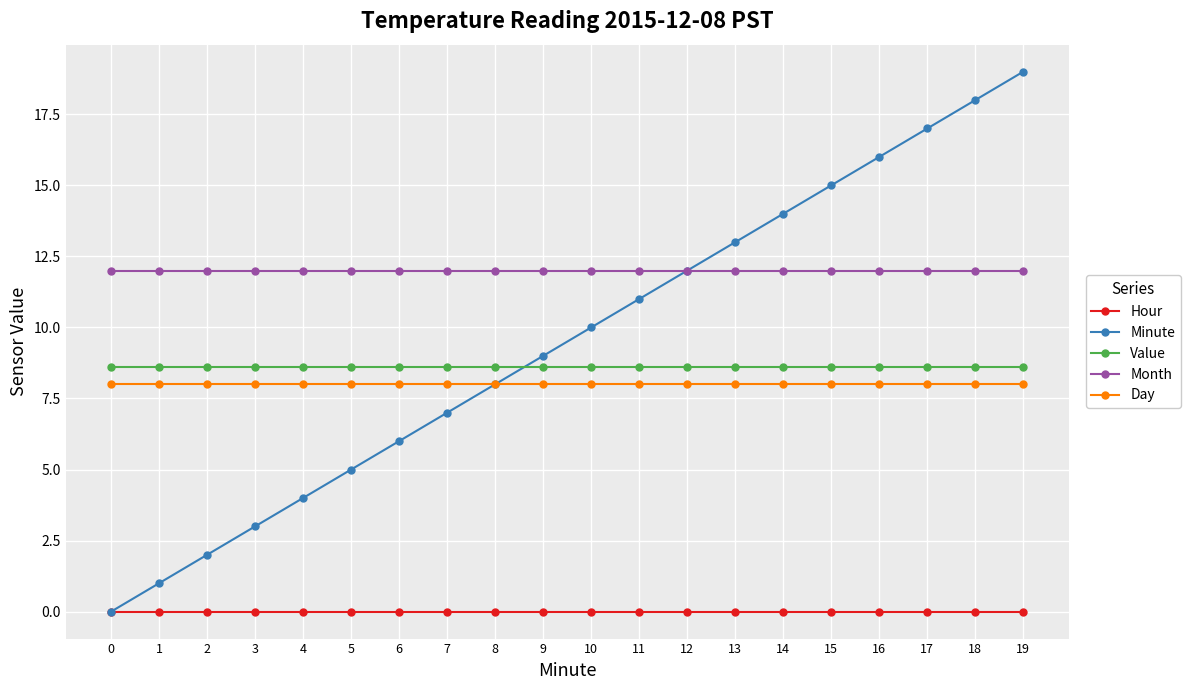

Reading left to right, list all the values displayed in this chart.

Hour: 0.0	0.0	0.0	0.0	0.0	0.0	0.0	0.0	0.0	0.0	0.0	0.0	0.0	0.0	0.0	0.0	0.0	0.0	0.0	0.0
Minute: 0.0	1.0	2.0	3.0	4.0	5.0	6.0	7.0	8.0	9.0	10.0	11.0	12.0	13.0	14.0	15.0	16.0	17.0	18.0	19.0
Value: 8.6	8.6	8.6	8.6	8.6	8.6	8.6	8.6	8.6	8.6	8.6	8.6	8.6	8.6	8.6	8.6	8.6	8.6	8.6	8.6
Month: 12.0	12.0	12.0	12.0	12.0	12.0	12.0	12.0	12.0	12.0	12.0	12.0	12.0	12.0	12.0	12.0	12.0	12.0	12.0	12.0
Day: 8.0	8.0	8.0	8.0	8.0	8.0	8.0	8.0	8.0	8.0	8.0	8.0	8.0	8.0	8.0	8.0	8.0	8.0	8.0	8.0